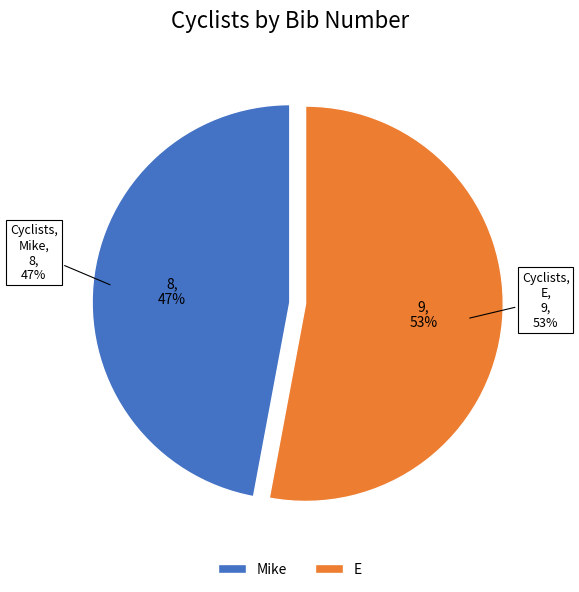

To the nearest percent, what is the average slice percentage?

50%